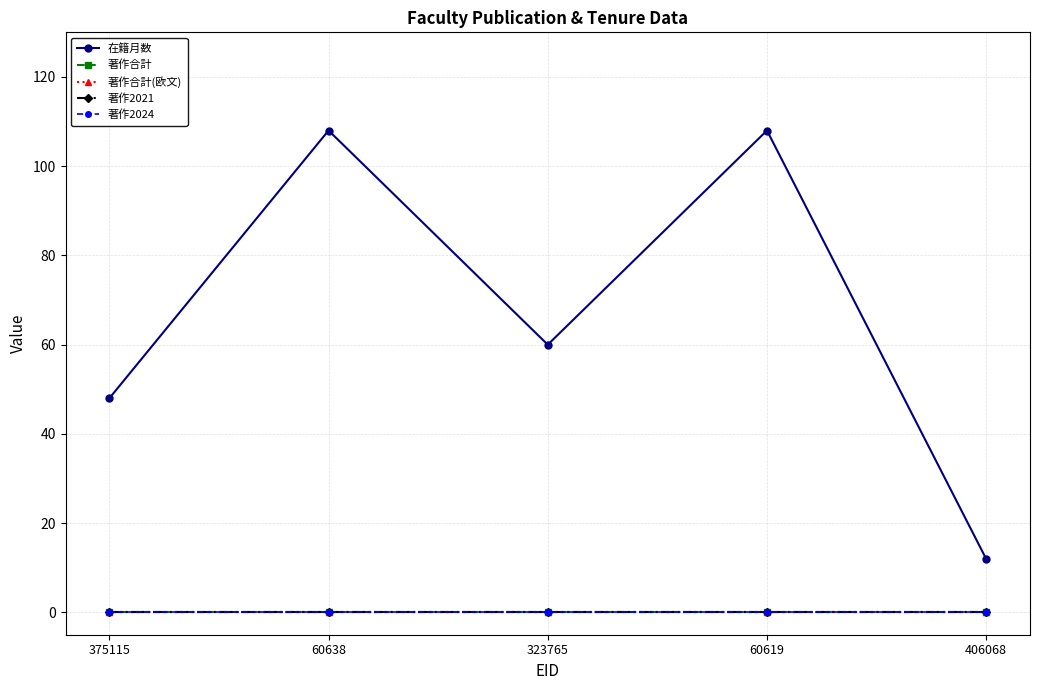

Does the chart have visible grid lines?

Yes